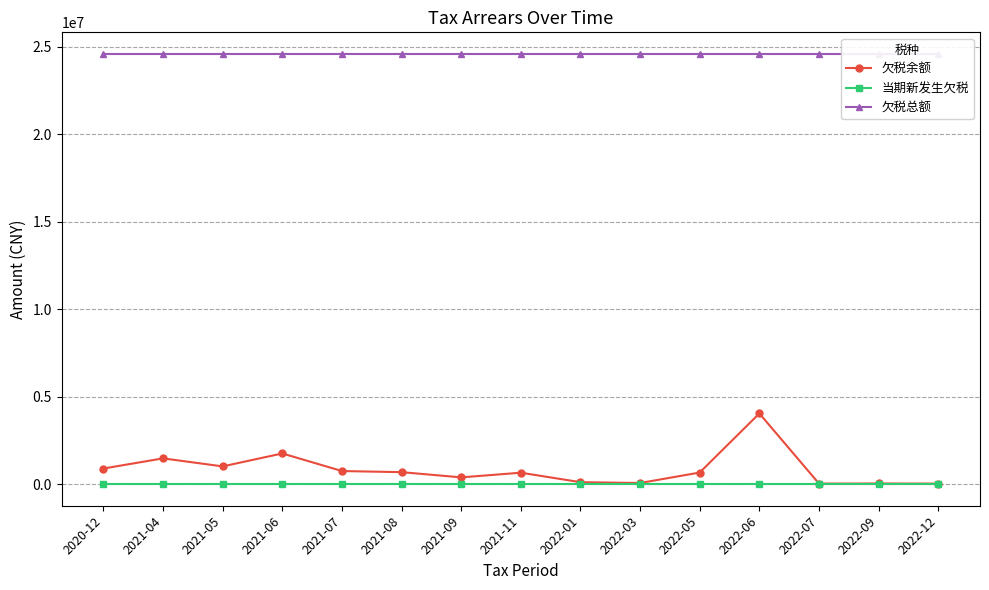

True or false: 欠税总额 and 欠税余额 intersect in this chart.

False